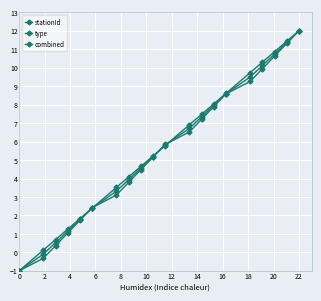

How many values in the type series exceed 5?

11